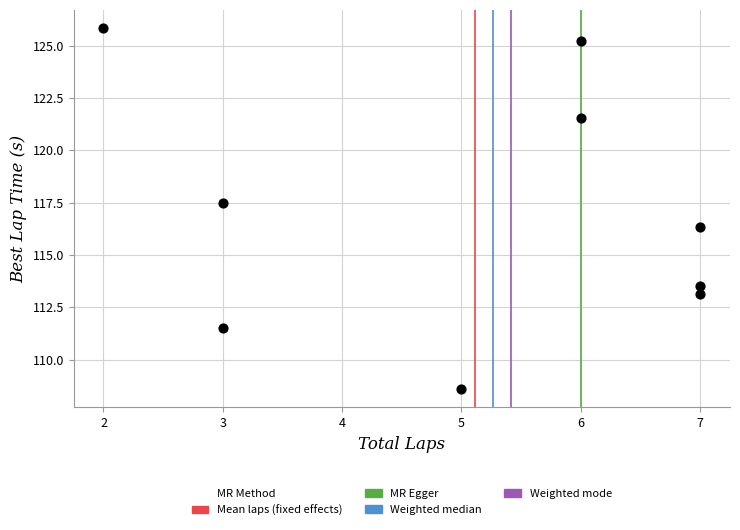

What is the range of Y values (max minus min)?

17.3